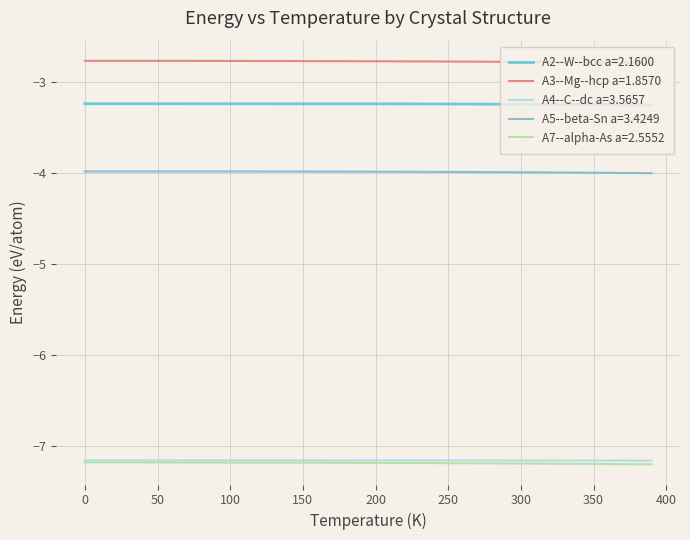

How many lines are shown in the chart?

5